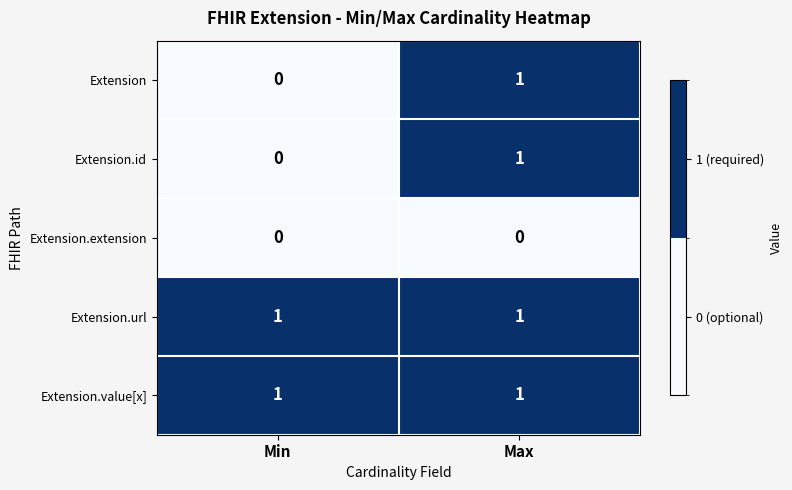

At which category is the sum across all series the highest?

Max